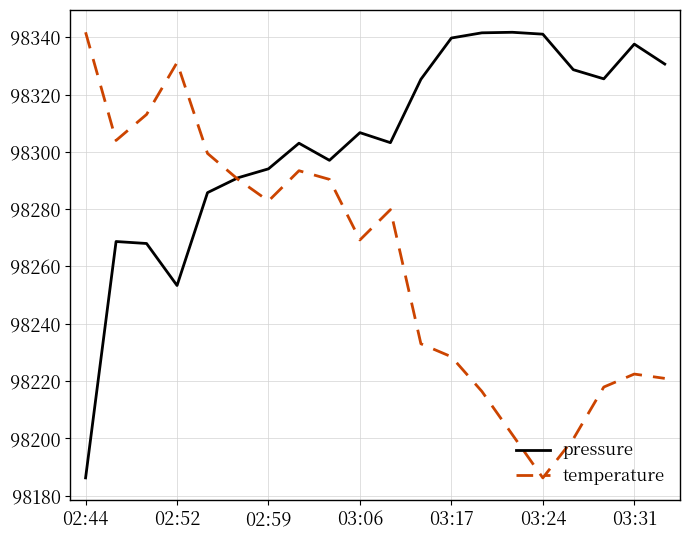

Does the chart display data point markers on the line(s)?

No